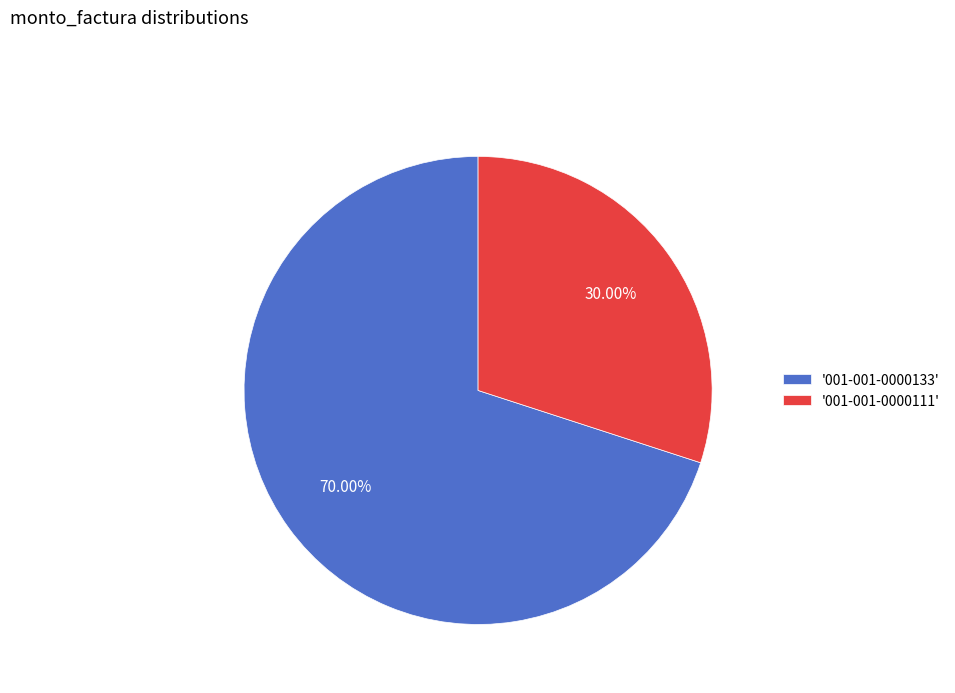

What is the smallest slice in the pie chart?

'001-001-0000111'